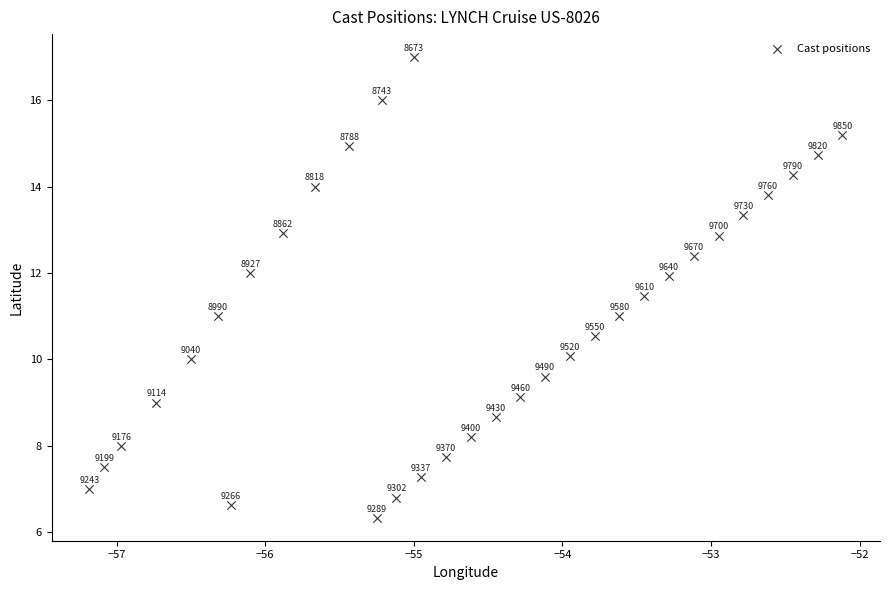

What is the range of Y values (max minus min)?

10.7